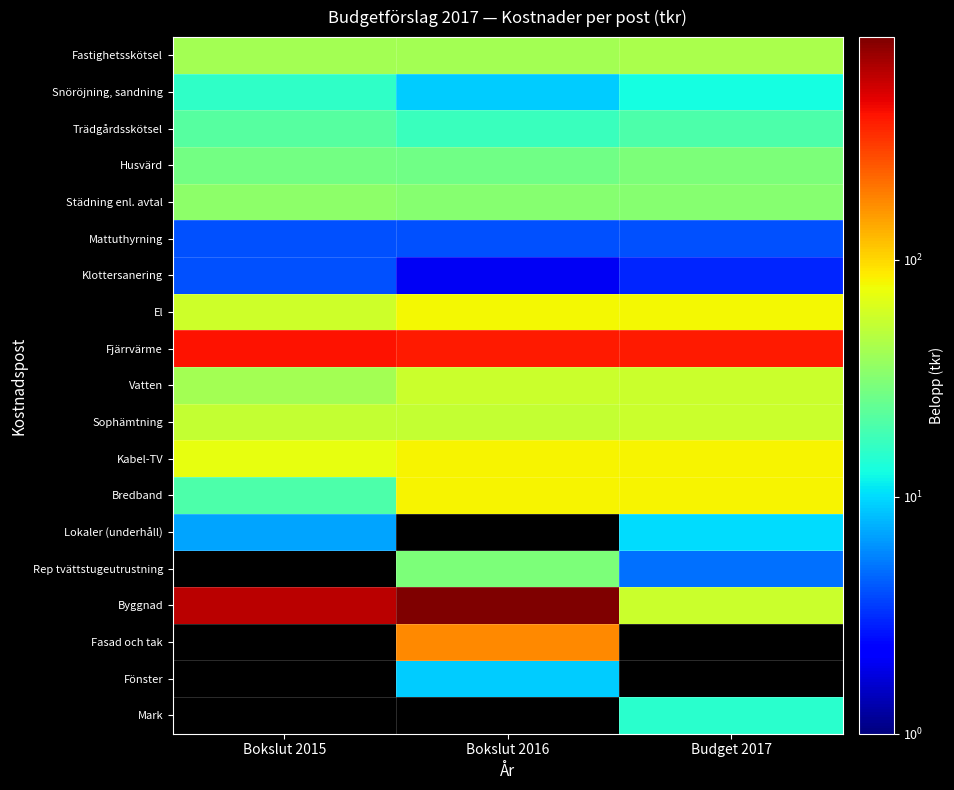

Reading left to right, transcribe all the data shown in this chart.

Fastighetsskötsel: Bokslut 2015=41	Bokslut 2016=41	Budget 2017=43
Snöröjning, sandning: Bokslut 2015=16	Bokslut 2016=9	Budget 2017=13
Trädgårdsskötsel: Bokslut 2015=22	Bokslut 2016=17	Budget 2017=20
Husvärd: Bokslut 2015=28	Bokslut 2016=27	Budget 2017=30
Städning enl. avtal: Bokslut 2015=34	Bokslut 2016=32	Budget 2017=32
Mattuthyrning: Bokslut 2015=4	Bokslut 2016=4	Budget 2017=4
Klottersanering: Bokslut 2015=4	Bokslut 2016=2	Budget 2017=3
El: Bokslut 2015=58	Bokslut 2016=79	Budget 2017=80
Fjärrvärme: Bokslut 2015=406	Bokslut 2016=391	Budget 2017=386
Vatten: Bokslut 2015=41	Bokslut 2016=56	Budget 2017=56
Sophämtning: Bokslut 2015=53	Bokslut 2016=54	Budget 2017=56
Kabel-TV: Bokslut 2015=72	Bokslut 2016=82	Budget 2017=82
Bredband: Bokslut 2015=20	Bokslut 2016=82	Budget 2017=82
Lokaler (underhåll): Bokslut 2015=7	Bokslut 2016=0	Budget 2017=10
Rep tvättstugeutrustning: Bokslut 2015=0	Bokslut 2016=30	Budget 2017=5
Byggnad: Bokslut 2015=605	Bokslut 2016=873	Budget 2017=56
Fasad och tak: Bokslut 2015=0	Bokslut 2016=175	Budget 2017=0
Fönster: Bokslut 2015=0	Bokslut 2016=9	Budget 2017=0
Mark: Bokslut 2015=0	Bokslut 2016=0	Budget 2017=15